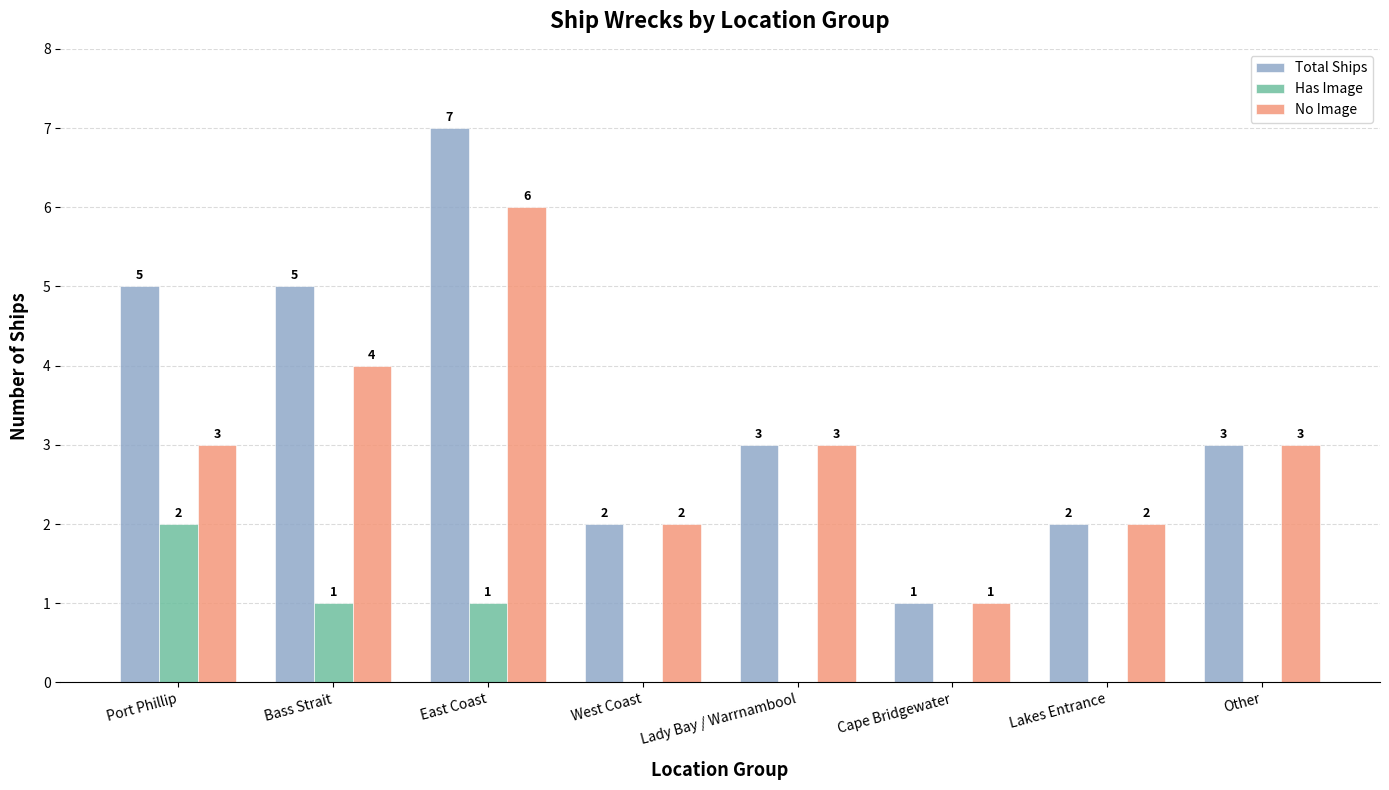

What is the sum of the Total Ships values at Lady Bay / Warrnambool and Bass Strait?

8